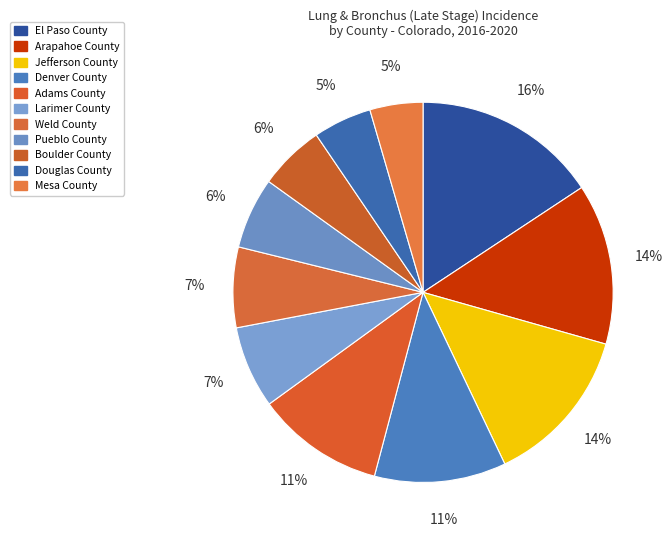

Is there a majority slice in this chart?

No